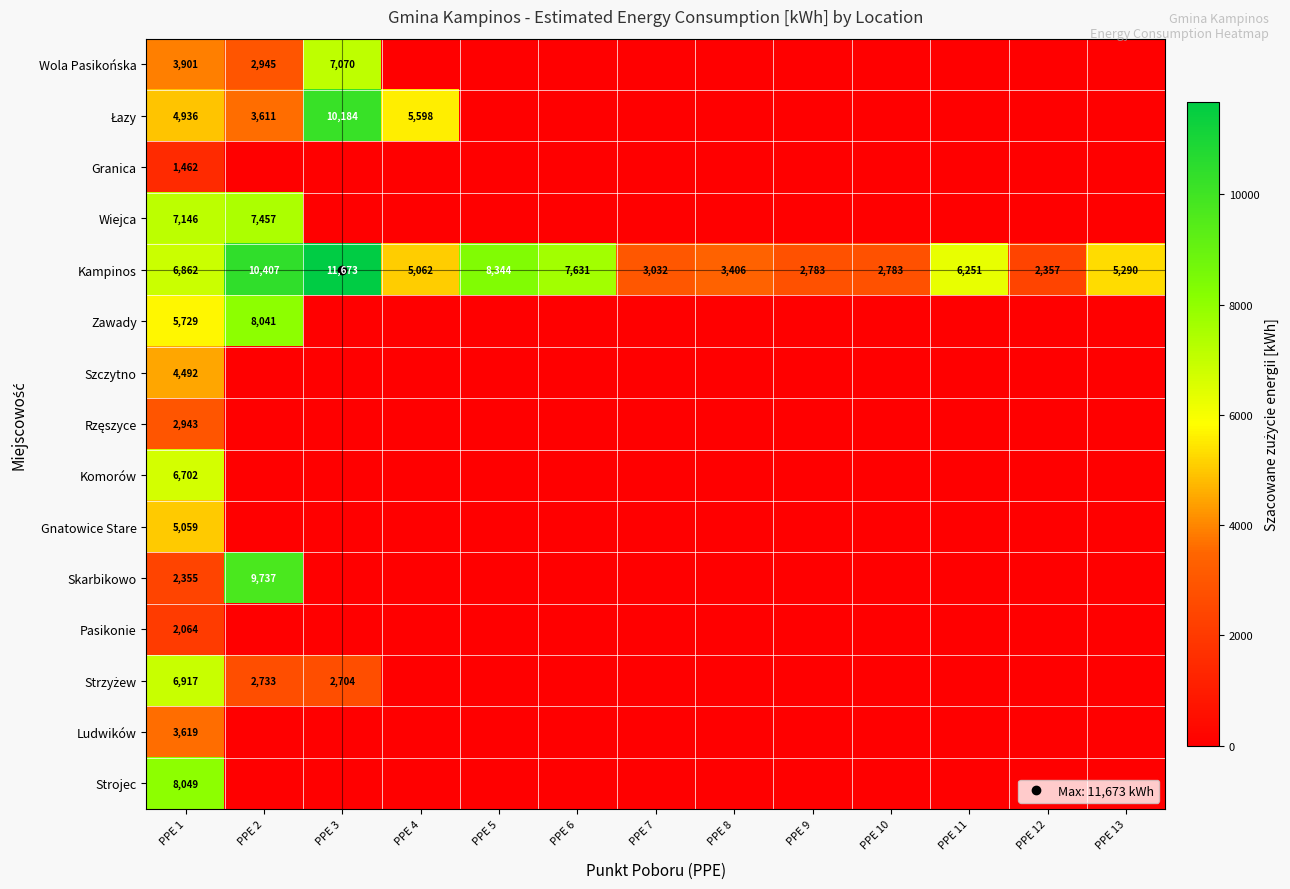

Rank the categories by Zawady value from highest to lowest.

PPE 2, PPE 1, PPE 3, PPE 4, PPE 5, PPE 6, PPE 7, PPE 8, PPE 9, PPE 10, PPE 11, PPE 12, PPE 13